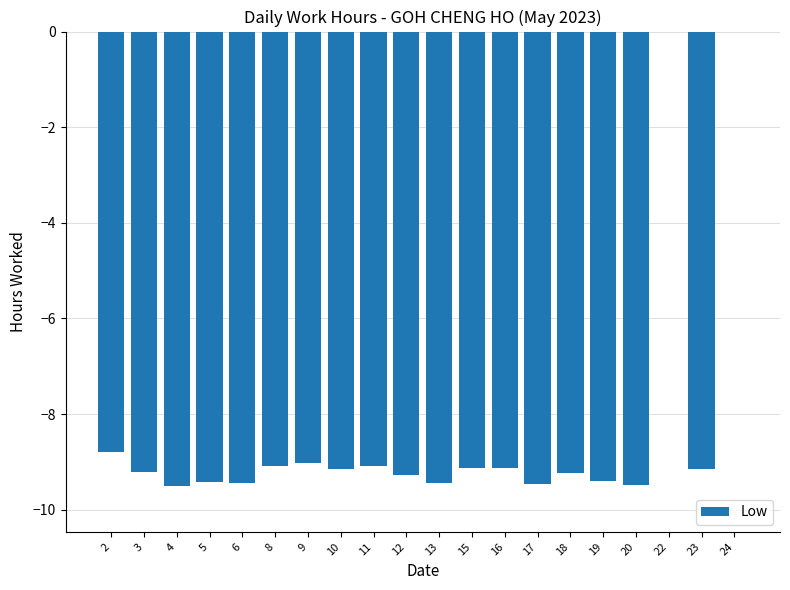

True or false: the data shows -9.1 at 11.

True